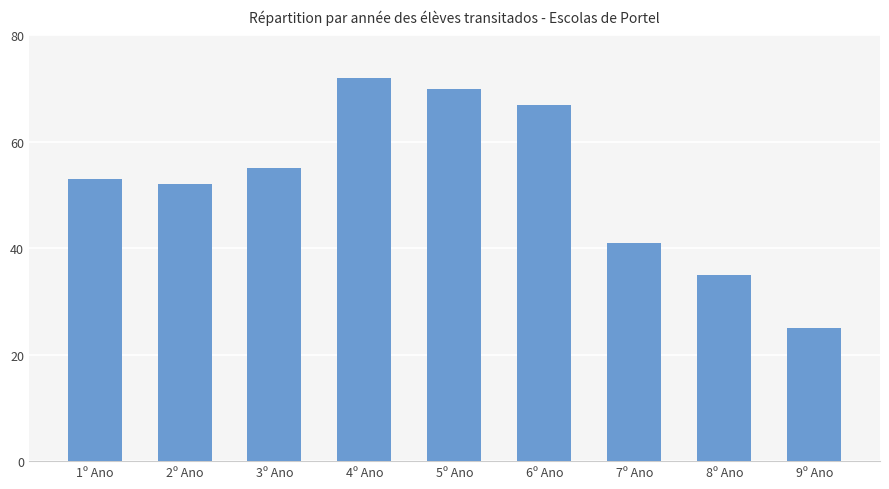

Reading right to left, list all the values displayed in this chart.

9º Ano=25	8º Ano=35	7º Ano=41	6º Ano=67	5º Ano=70	4º Ano=72	3º Ano=55	2º Ano=52	1º Ano=53